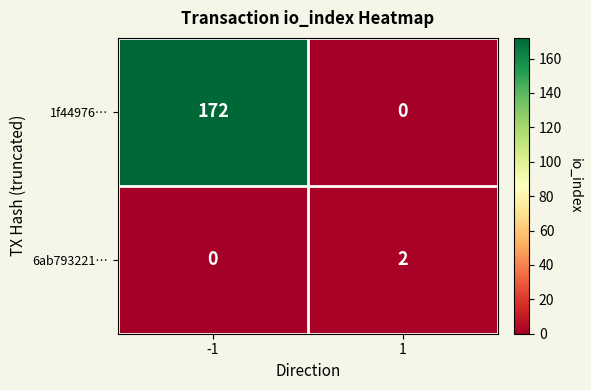

At -1, list the series in order from smallest to largest.

6ab793221…, 1f44976…